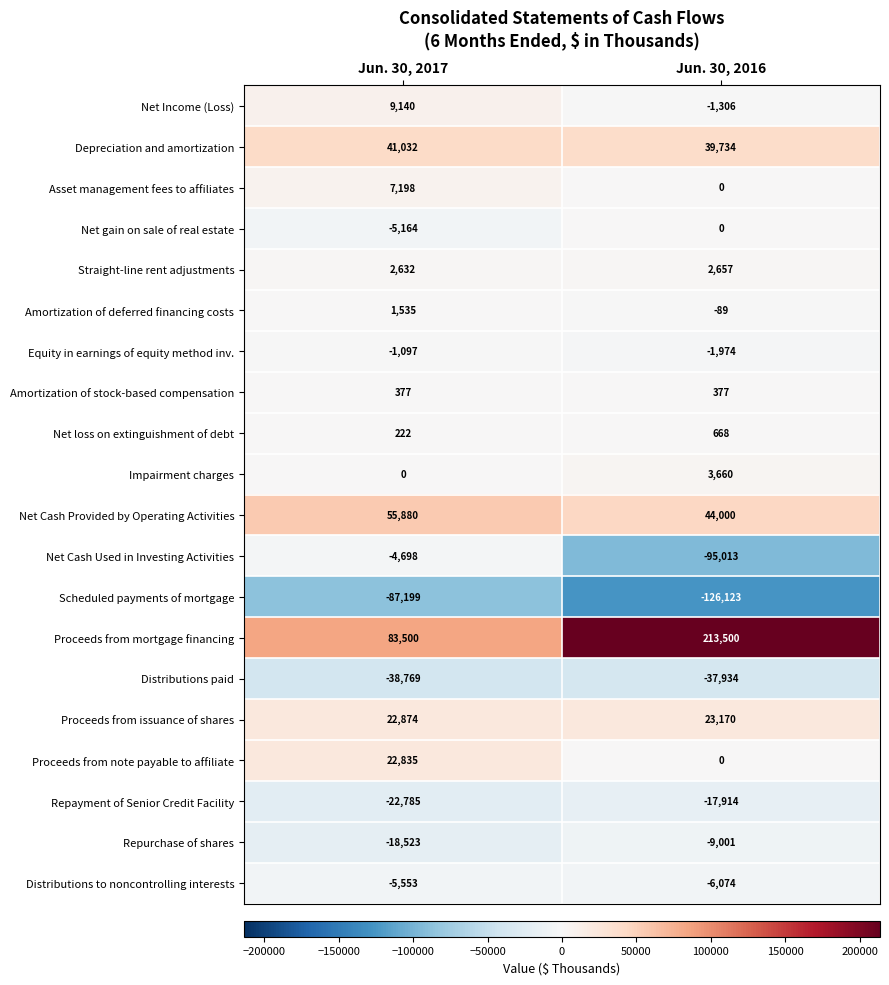

What value does the Net Cash Provided by Operating Activities series have at Jun. 30, 2017, to the nearest 50?

55900